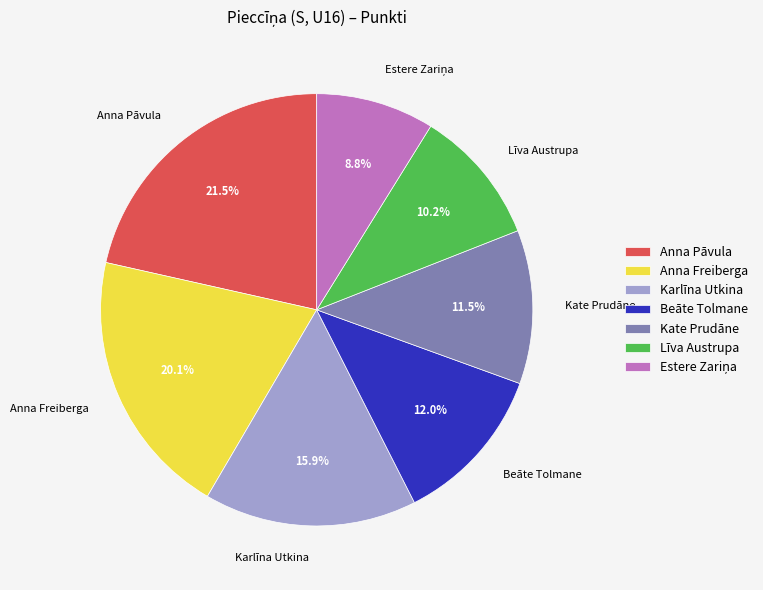

Which slice is the largest?

Anna Pāvula